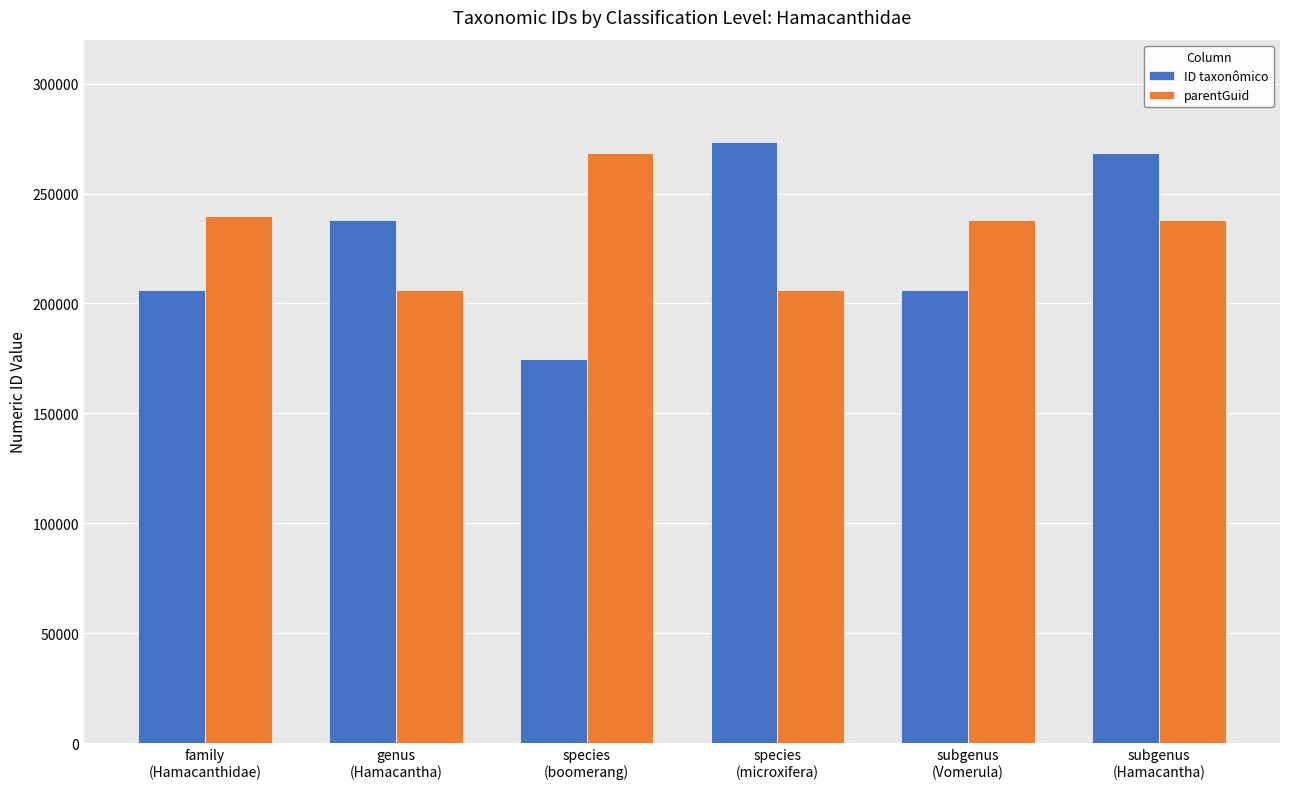

What is the difference between the maximum and minimum values in the parentGuid series?

62588